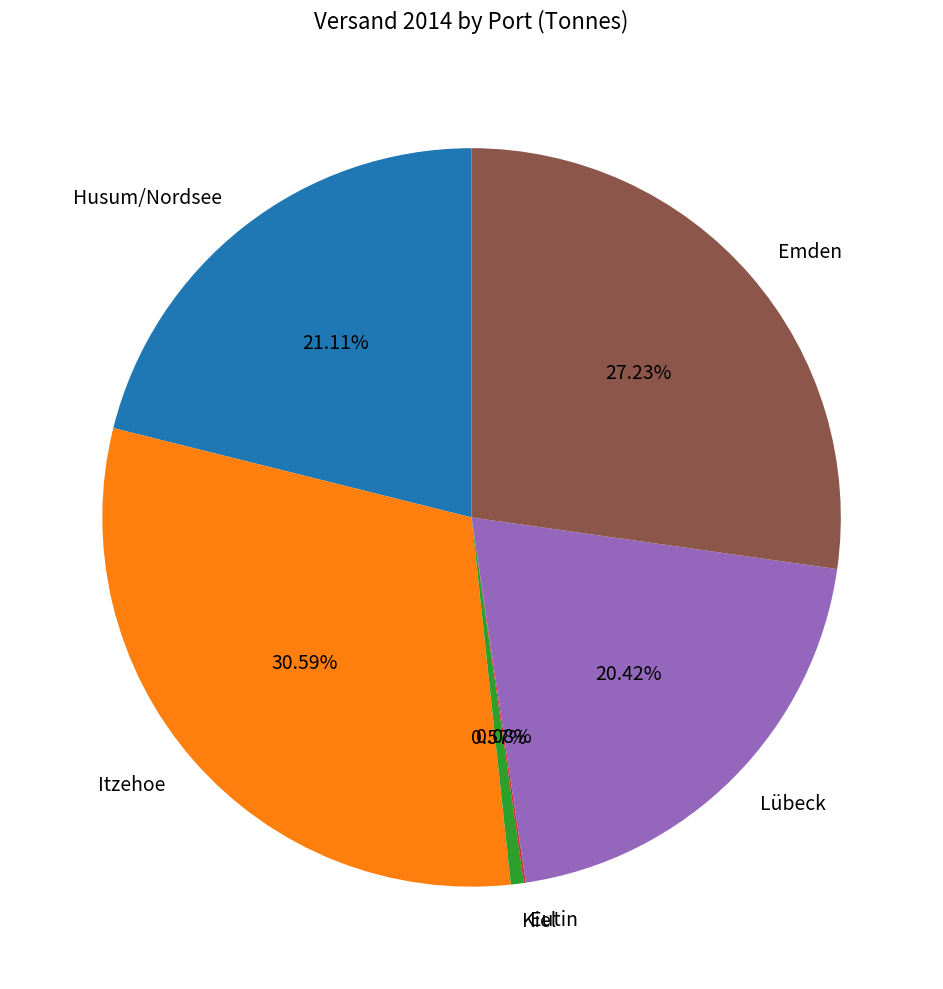

Combined, do Husum/Nordsee and Emden account for over 50%?

No